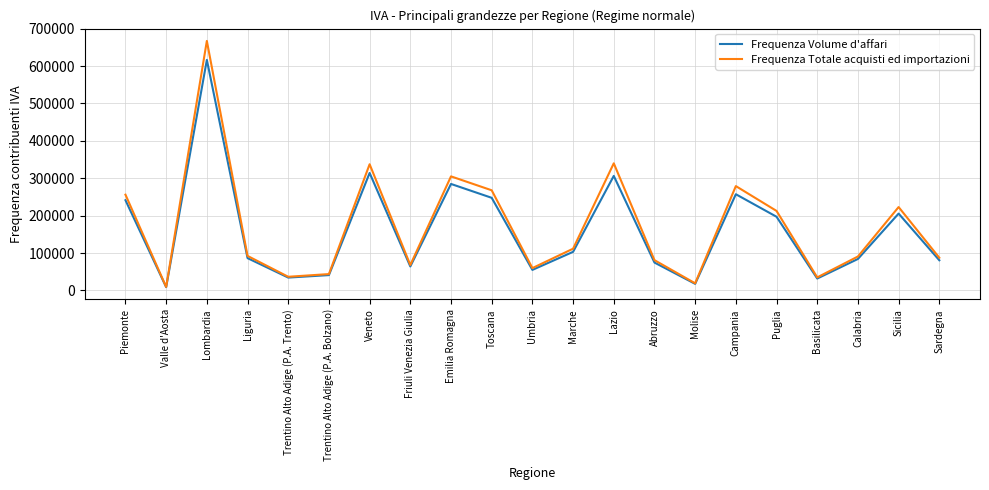

How many interior local peaks does the Frequenza Volume d'affari series have?

6